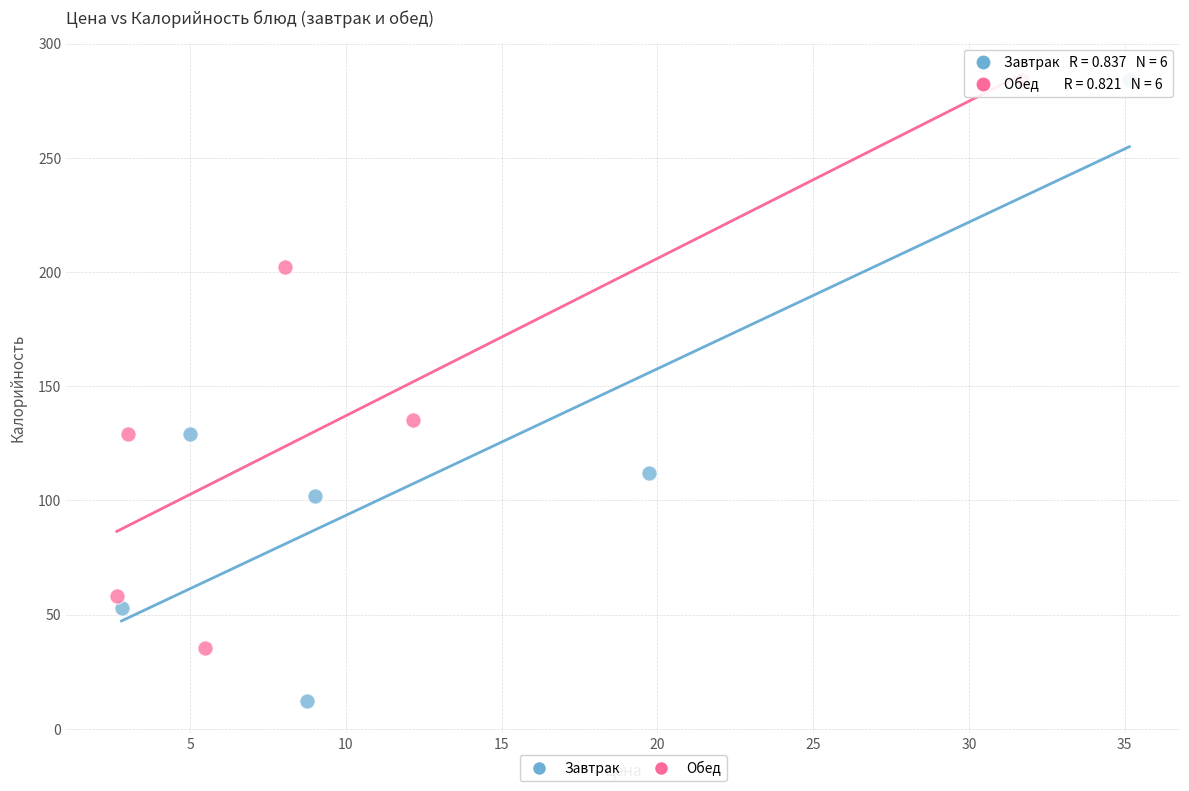

Which series has the largest Y range (max minus min)?

Завтрак